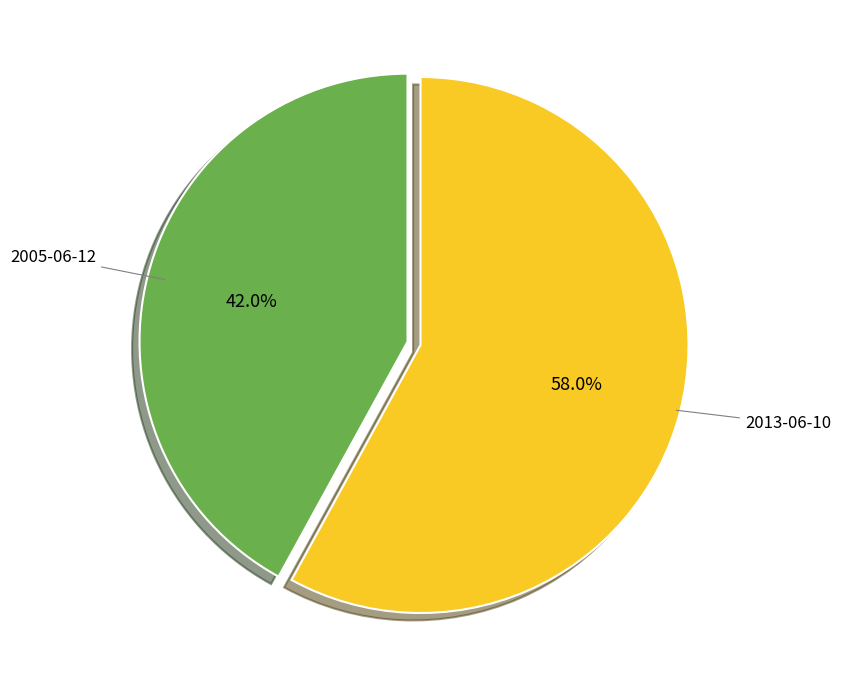

Does any single category account for the majority?

Yes